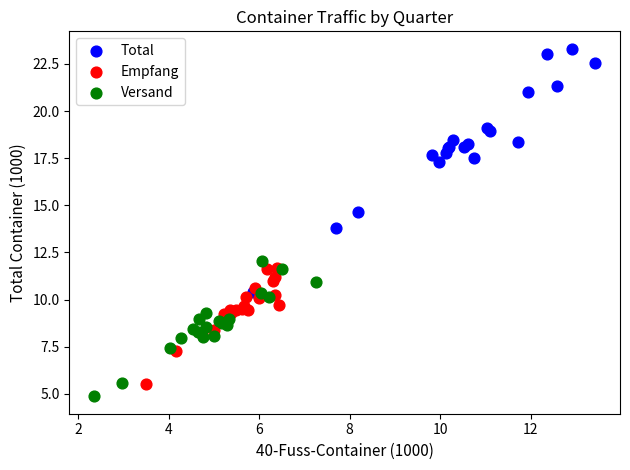

Which series has the widest spread of Y values?

Total